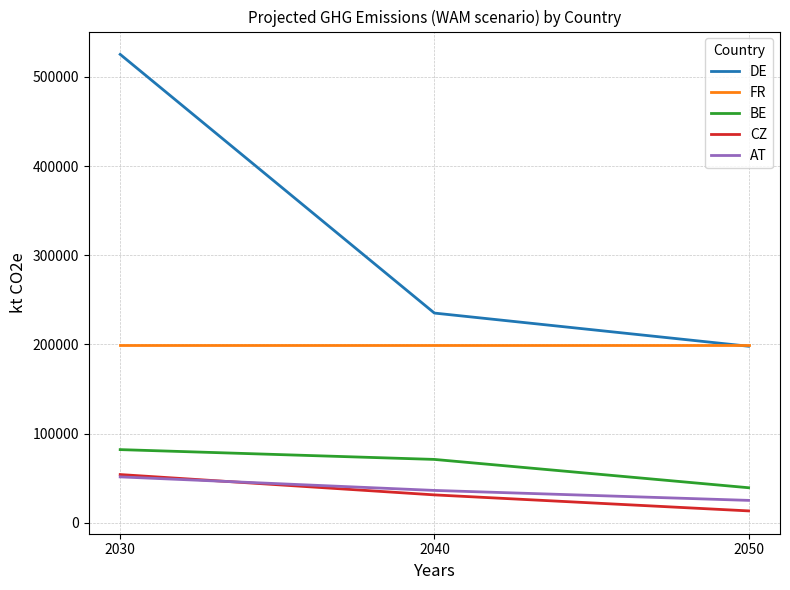

List the labels in order of DE value, largest first.

2030, 2040, 2050